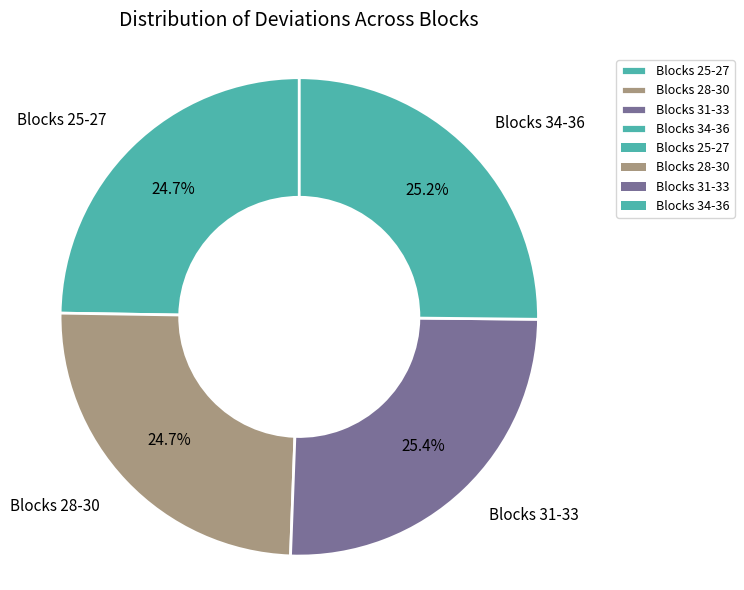

How much of the chart is everything except Blocks 34-36?

74.8%